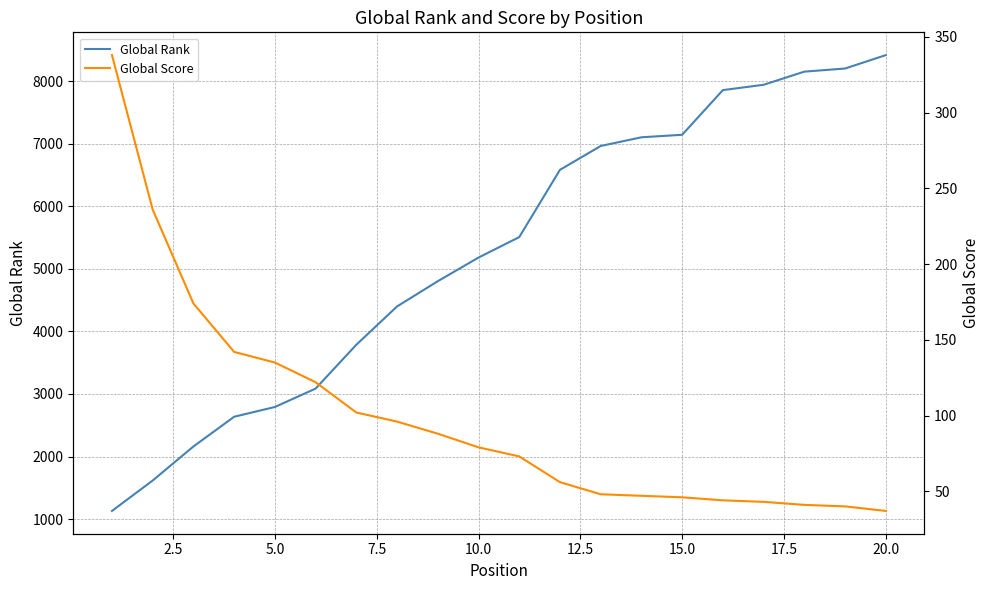

Which series has the largest range (max minus min)?

Global Rank